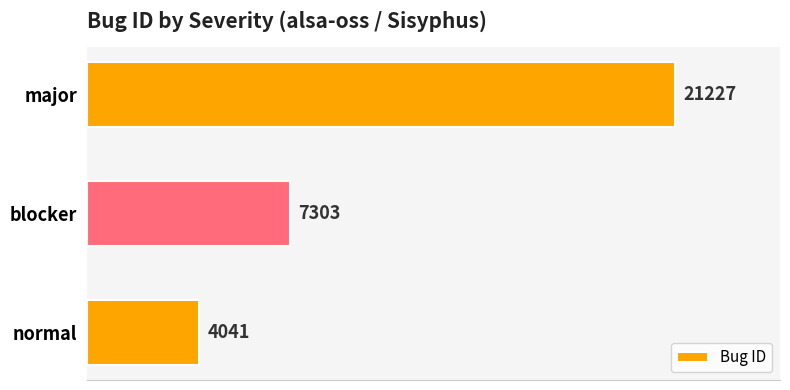

At which label is the value closest to 12634?

blocker